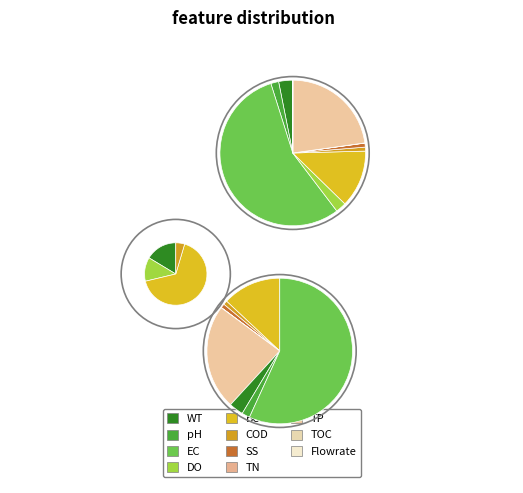

What is the change in value from Temp Water to N Oxidised?

-9.7